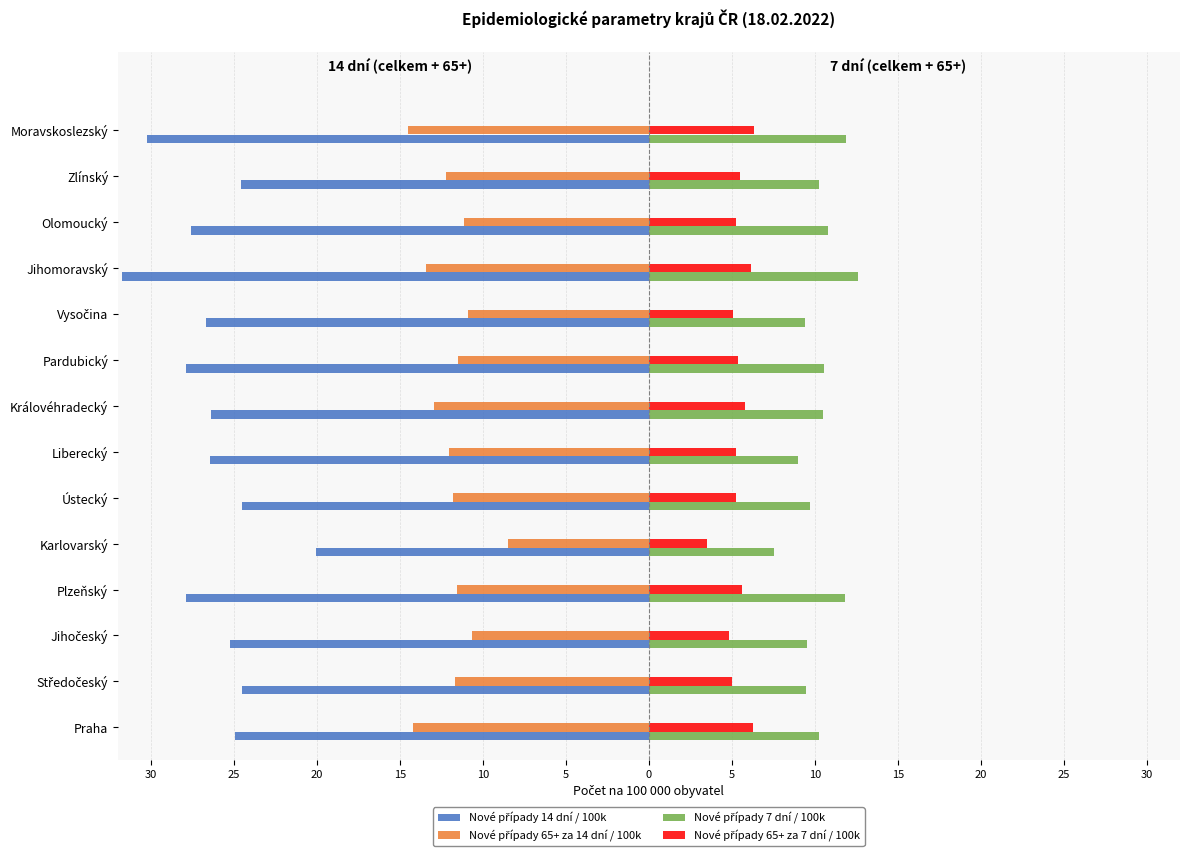

Reading left to right, extract all data points from this chart.

Nové případy 14 dní / 100k: -24.9	-24.5	-25.3	-27.9	-20.1	-24.5	-26.4	-26.4	-27.9	-26.7	-31.7	-27.6	-24.6	-30.2
Nové případy 65+ za 14 dní / 100k: -14.2	-11.7	-10.6	-11.6	-8.5	-11.8	-12.0	-13.0	-11.5	-10.9	-13.4	-11.1	-12.2	-14.5
Nové případy 7 dní / 100k: 10.2	9.5	9.5	11.8	7.5	9.7	9.0	10.5	10.5	9.4	12.6	10.8	10.3	11.9
Nové případy 65+ za 7 dní / 100k: 6.3	5.0	4.8	5.6	3.5	5.2	5.2	5.8	5.4	5.0	6.1	5.2	5.5	6.3